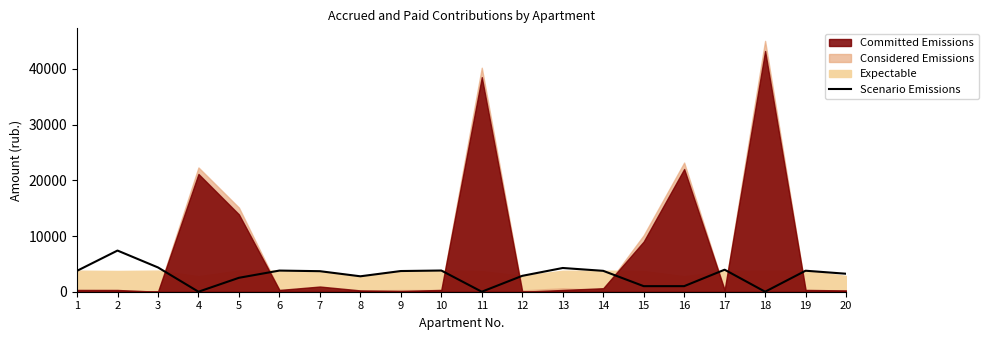

True or false: there are more than 0 points higher than both neighbors.

True